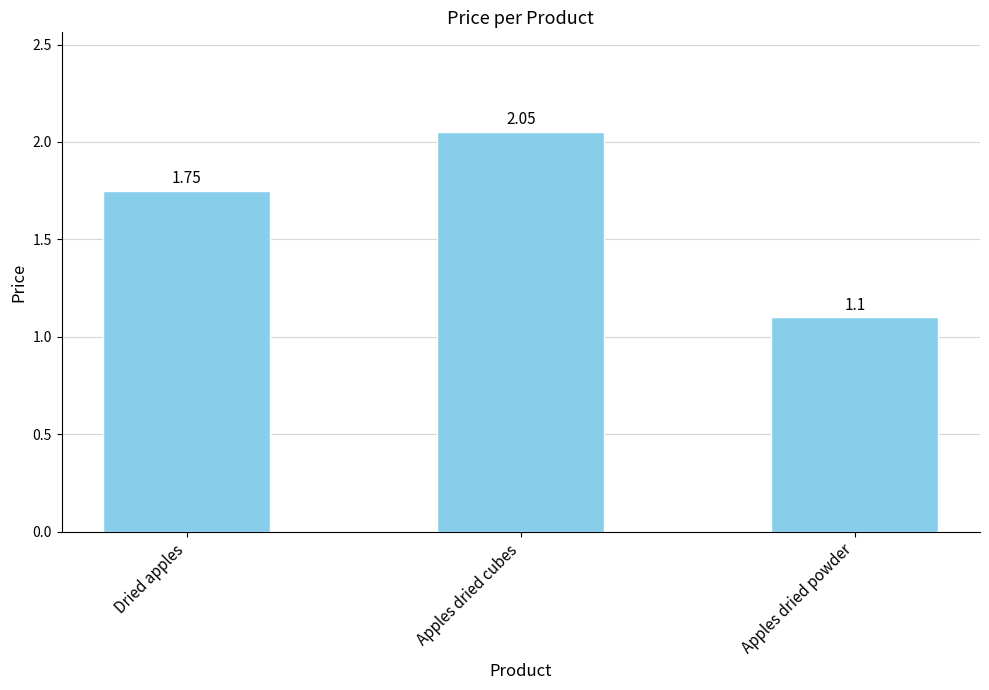

What is the minimum value shown in the chart?

1.1